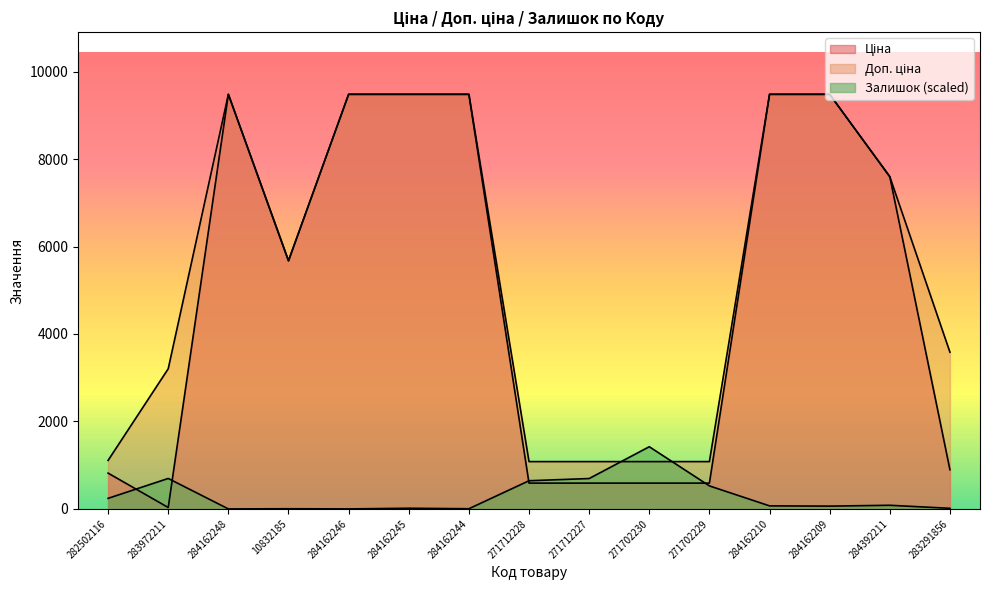

At which category is the sum across all series the highest?

284162210